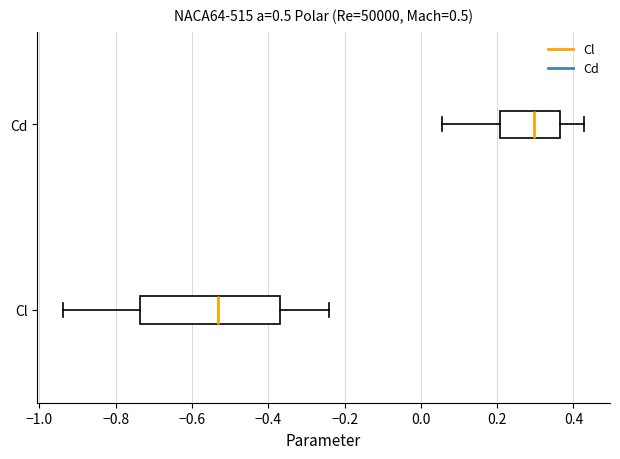

Which box has the furthest to the left median line?

Cl